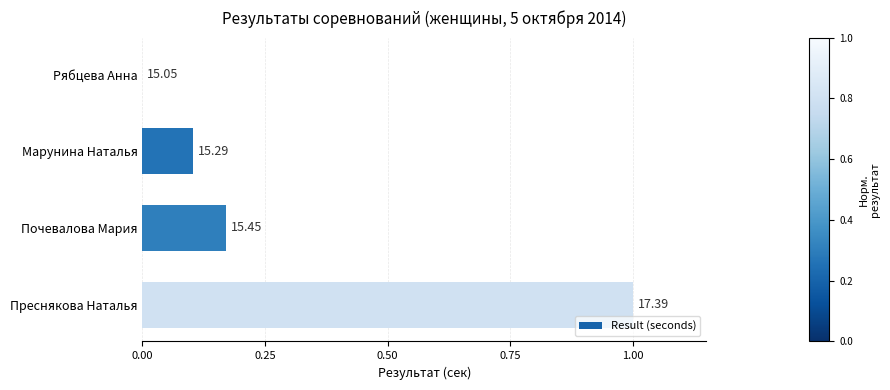

Are the bars horizontal?

Yes